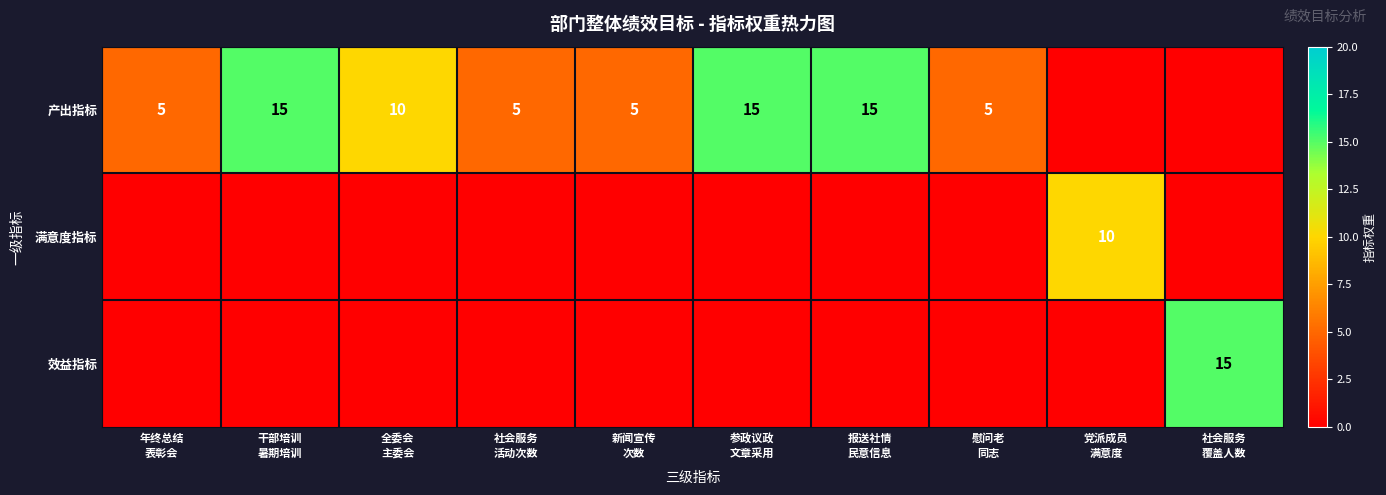

The 效益指标 series shows 0 at 社会服务 活动次数. True or false?

True